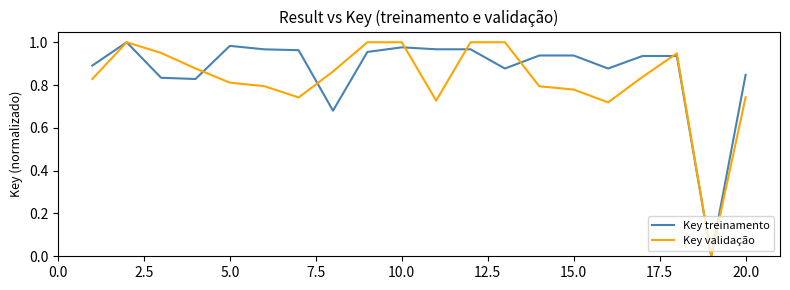

Rank the series by their average value, from lowest to highest.

Key validação, Key treinamento